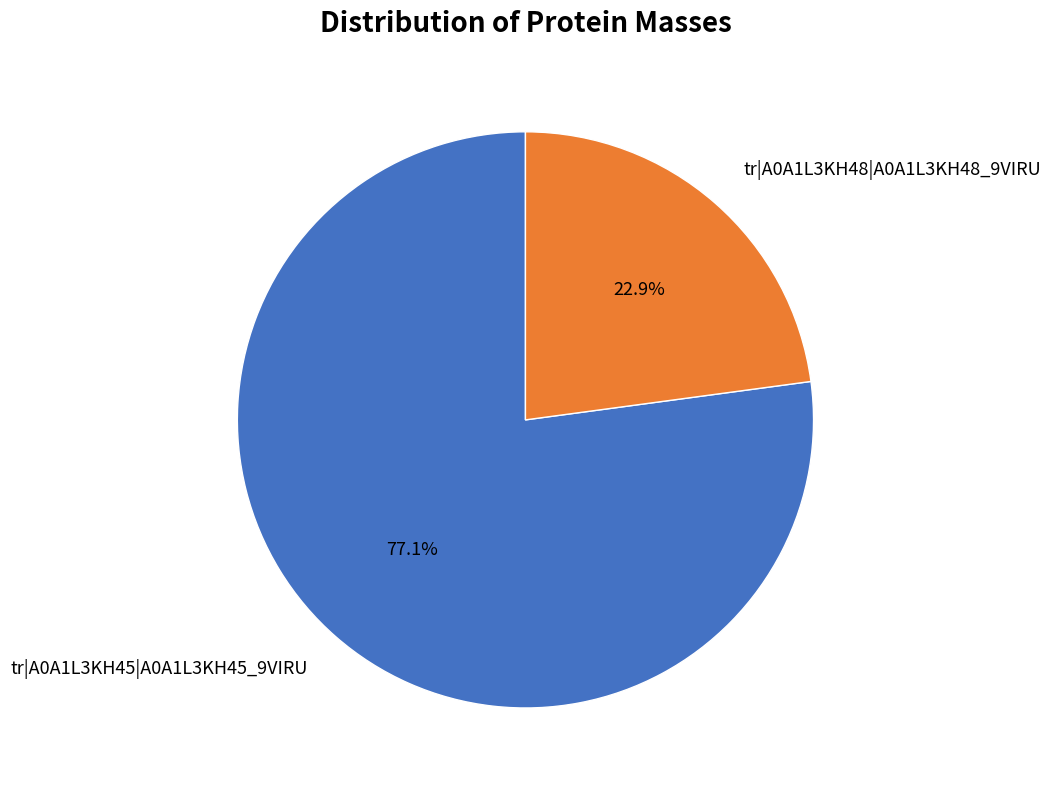

Rank the categories by value from highest to lowest.

tr|A0A1L3KH45|A0A1L3KH45_9VIRU, tr|A0A1L3KH48|A0A1L3KH48_9VIRU